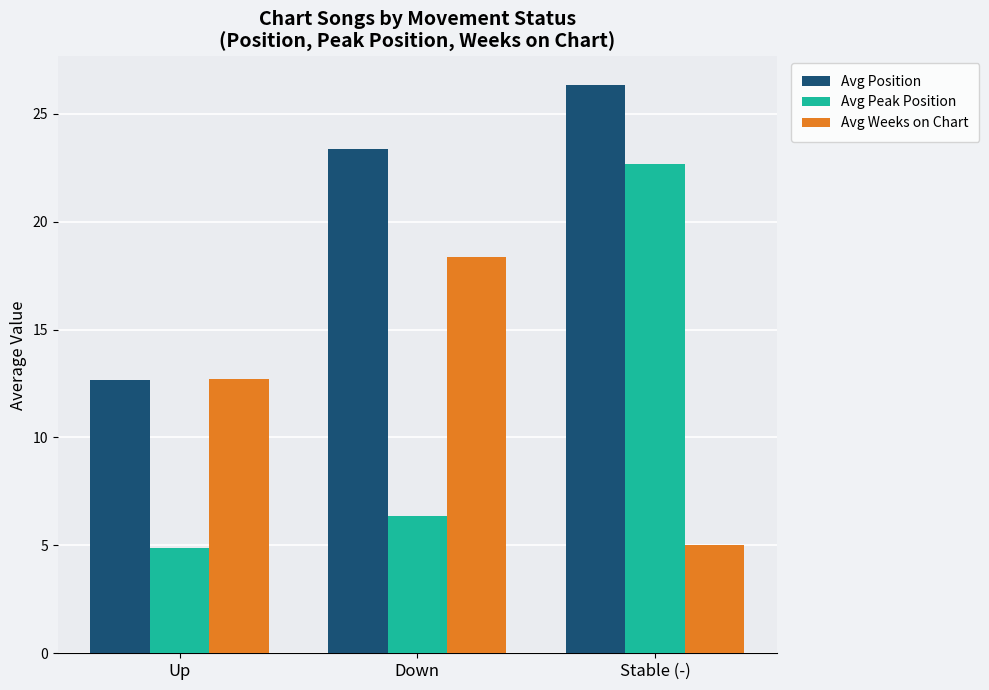

How many bars are there in each group?

3